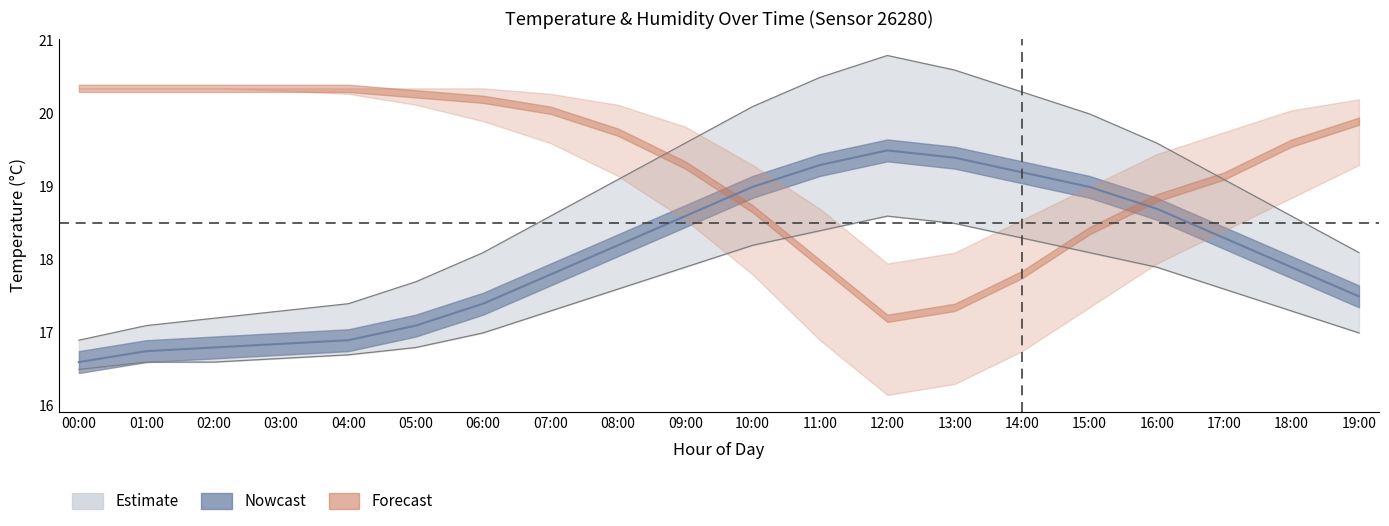

What is the value of the temperature_lower point at the 20th from the left?

17.0